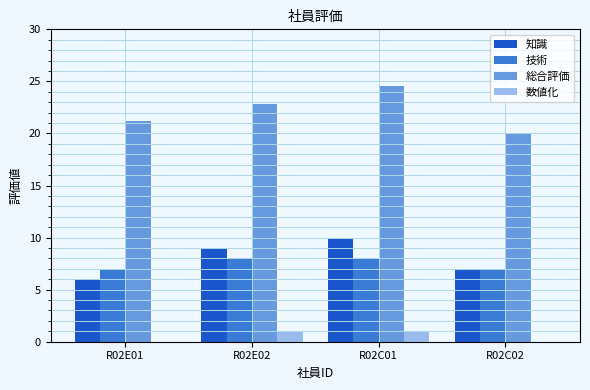

Between R02E01 and R02E02, which series saw the biggest shift?

知識